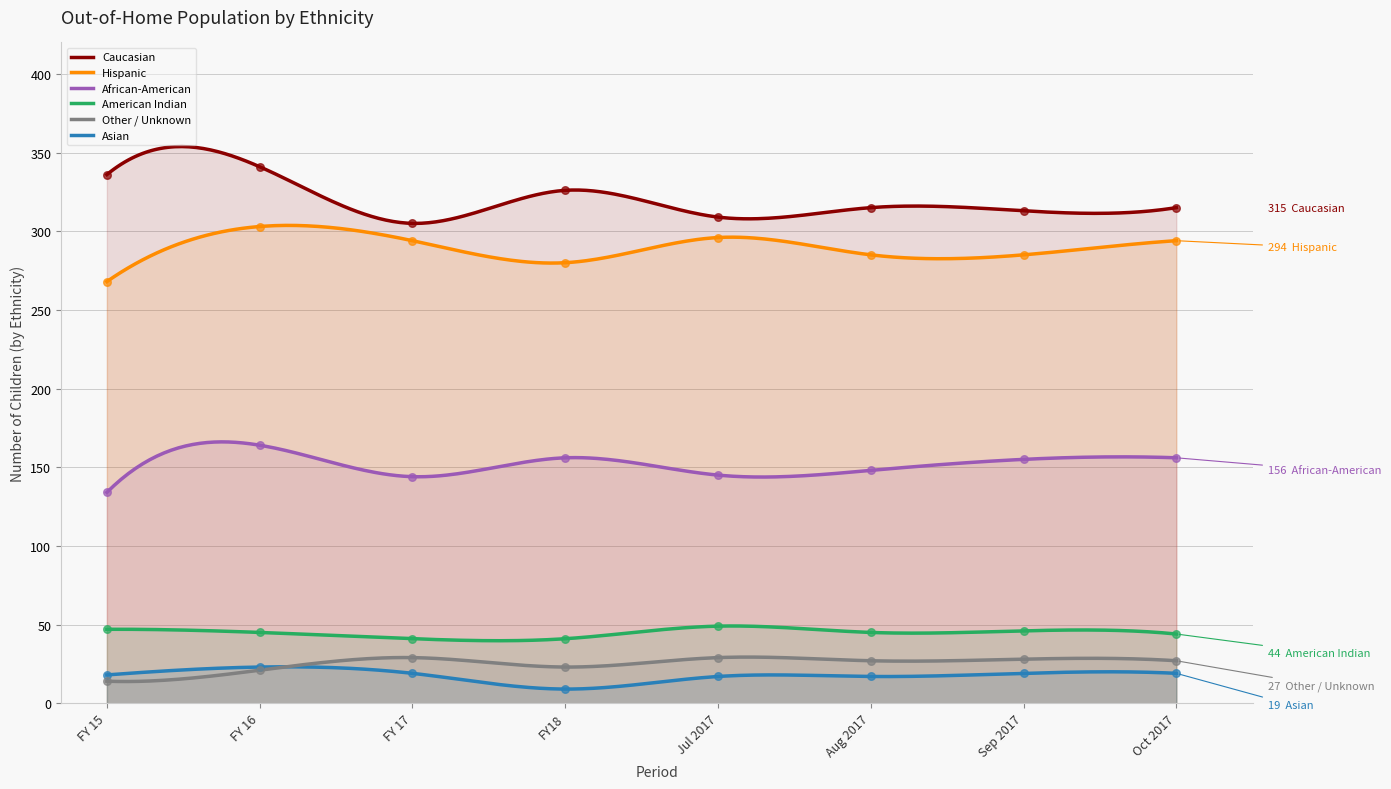

Which series has the widest spread of Y values?

Caucasian